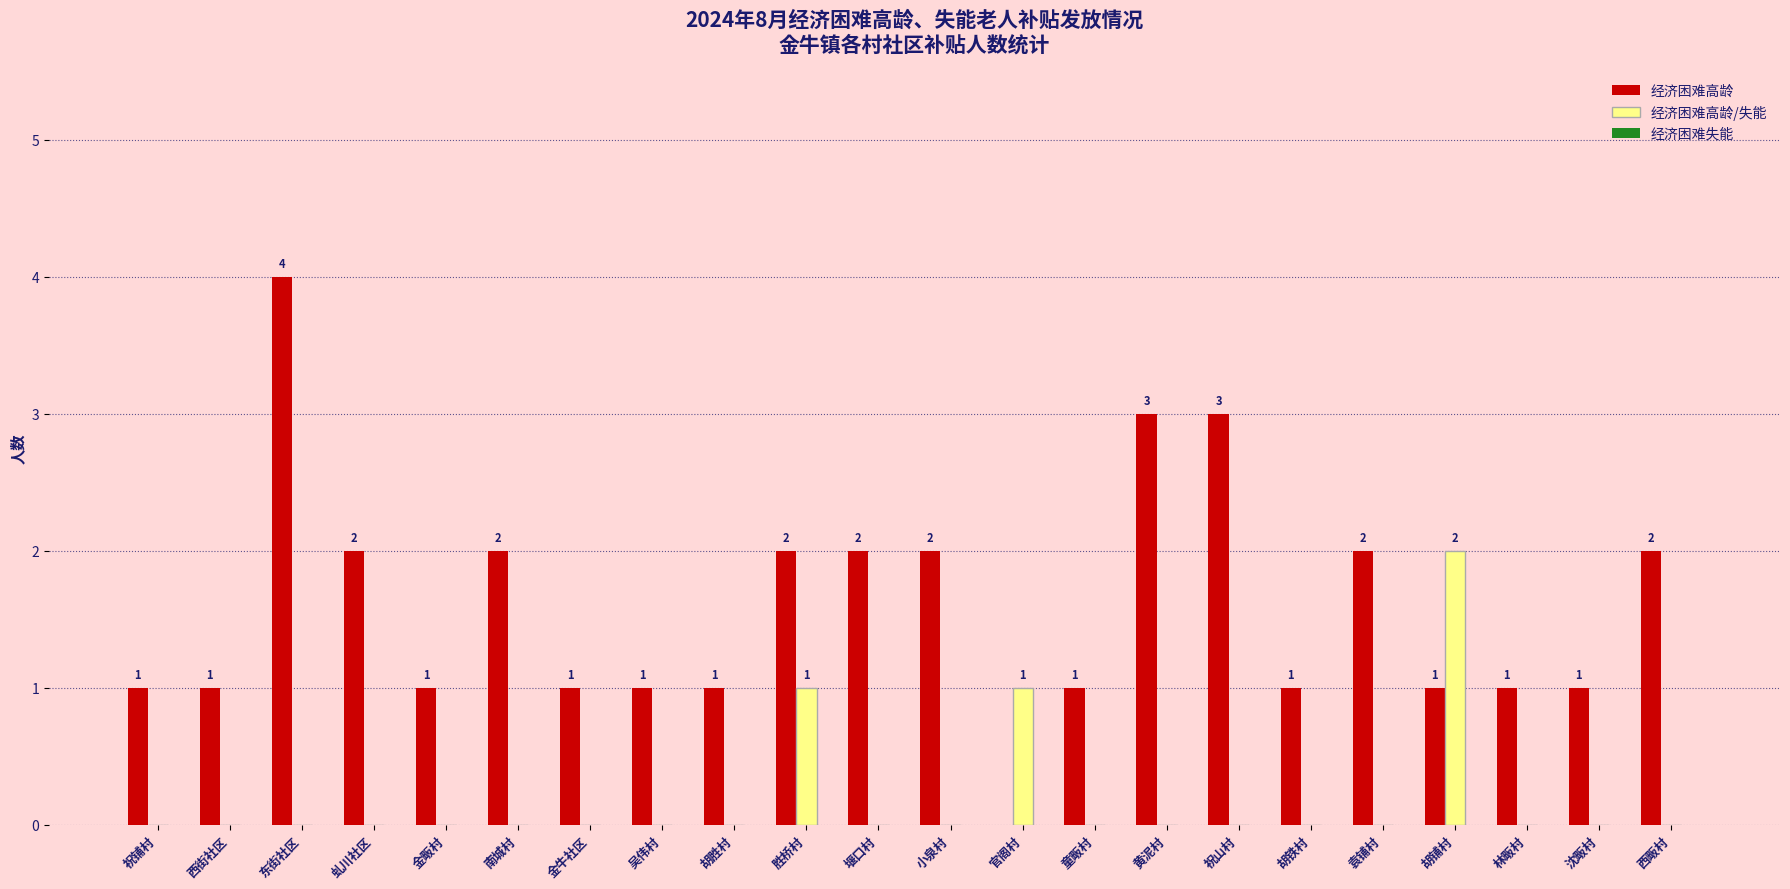

At which category is the sum across all series the highest?

东街社区